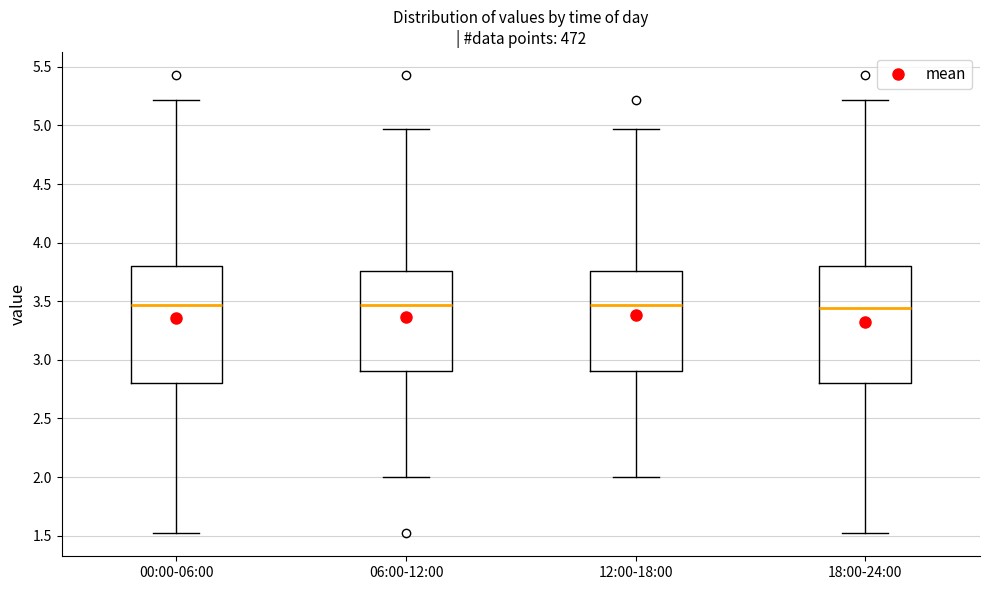

Where is the upper edge of the box for 00:00-06:00 on the y-axis? The values are not printed on the chart, so give them approximately, as read against the axis.

3.80